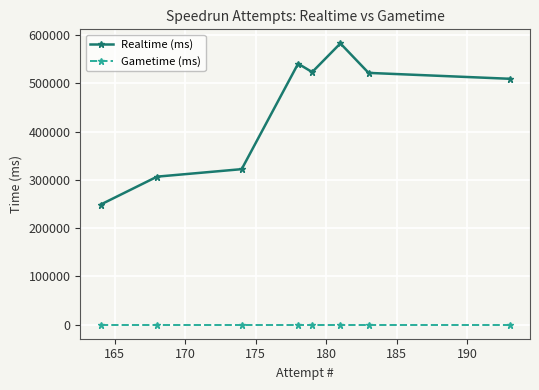

In Realtime (ms), how many points are lower than both neighbors (excluding endpoints)?

1